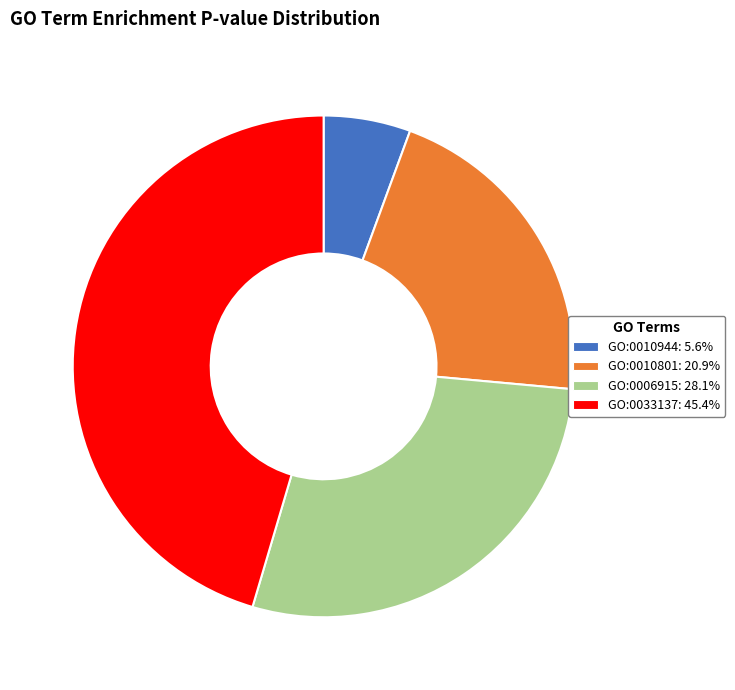

Does GO:0006915 represent more than half of the total?

No